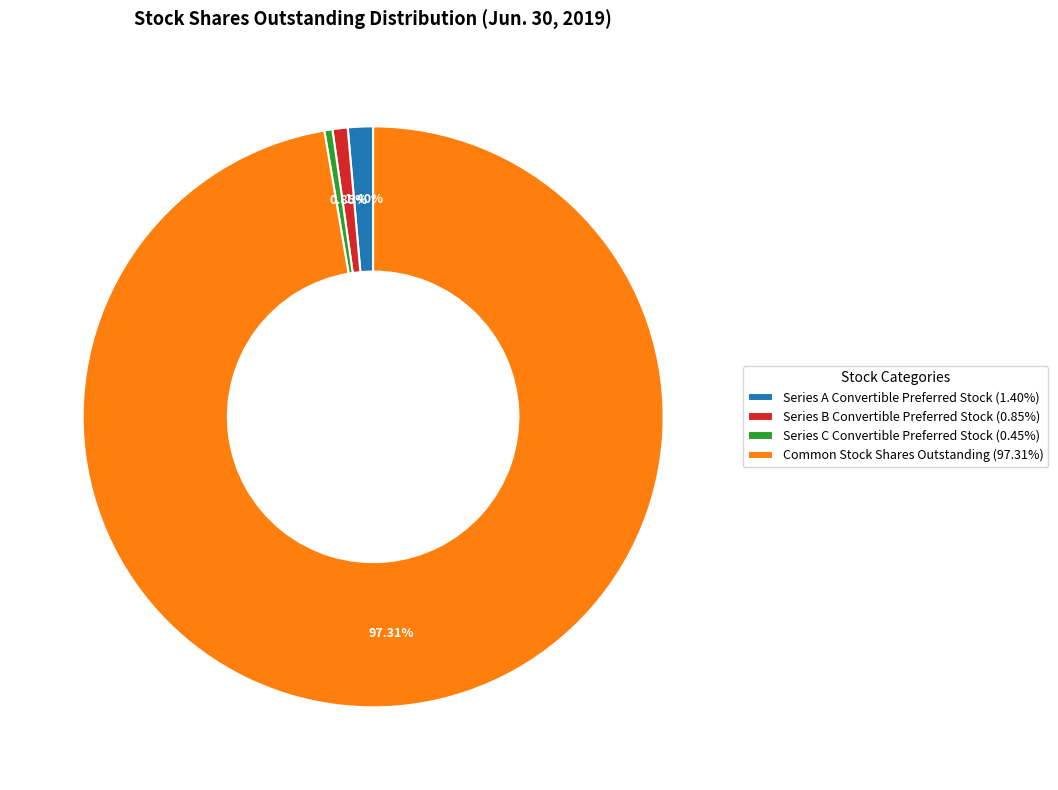

To the nearest percent, what is the difference between the largest and smallest slice percentages?

97%